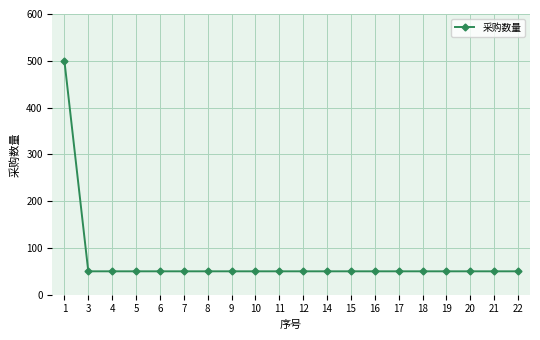

Reading right to left, transcribe all the data shown in this chart.

50	50	50	50	50	50	50	50	50	50	50	50	50	50	50	50	50	50	50	500